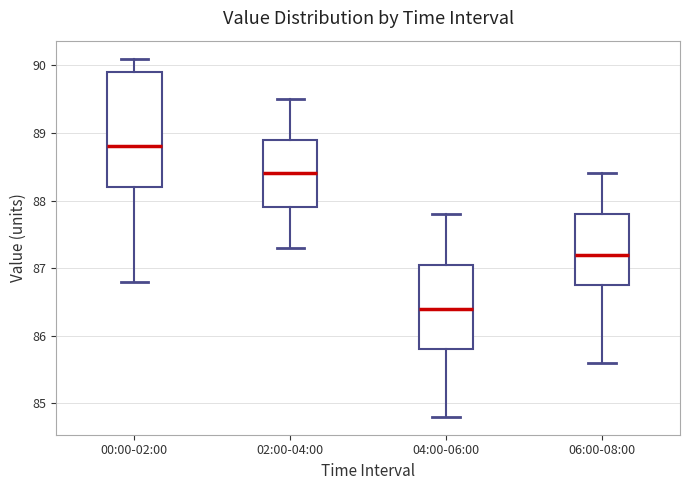

Which box's median line is the lowest?

04:00-06:00